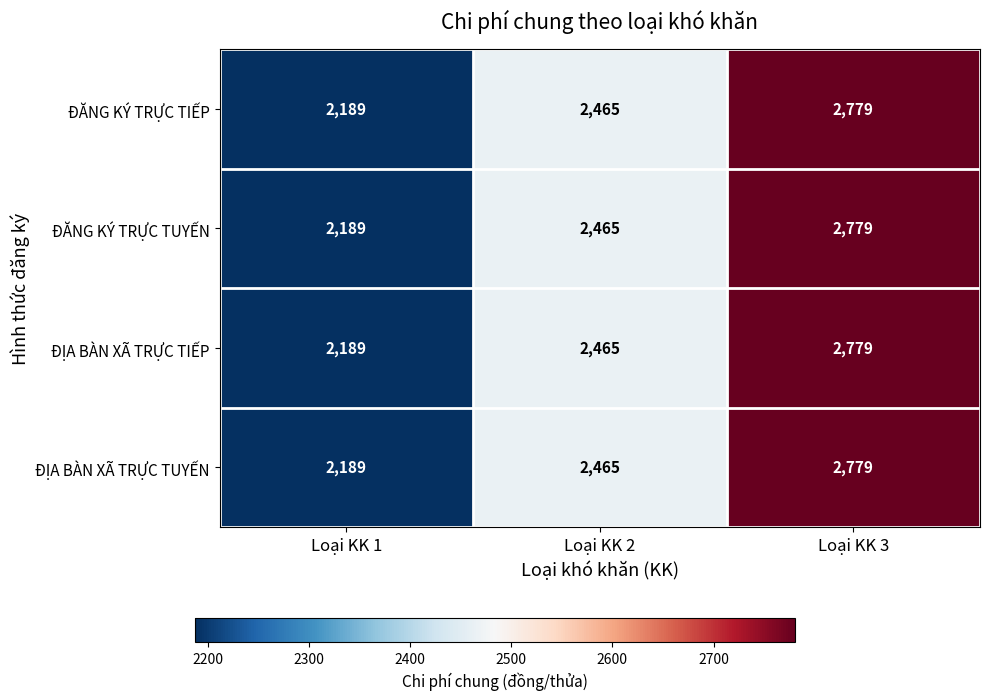

Reading left to right, list all the values displayed in this chart.

ĐĂNG KÝ TRỰC TIẾP: 2189	2465	2779
ĐĂNG KÝ TRỰC TUYẾN: 2189	2465	2779
ĐỊA BÀN XÃ TRỰC TIẾP: 2189	2465	2779
ĐỊA BÀN XÃ TRỰC TUYẾN: 2189	2465	2779